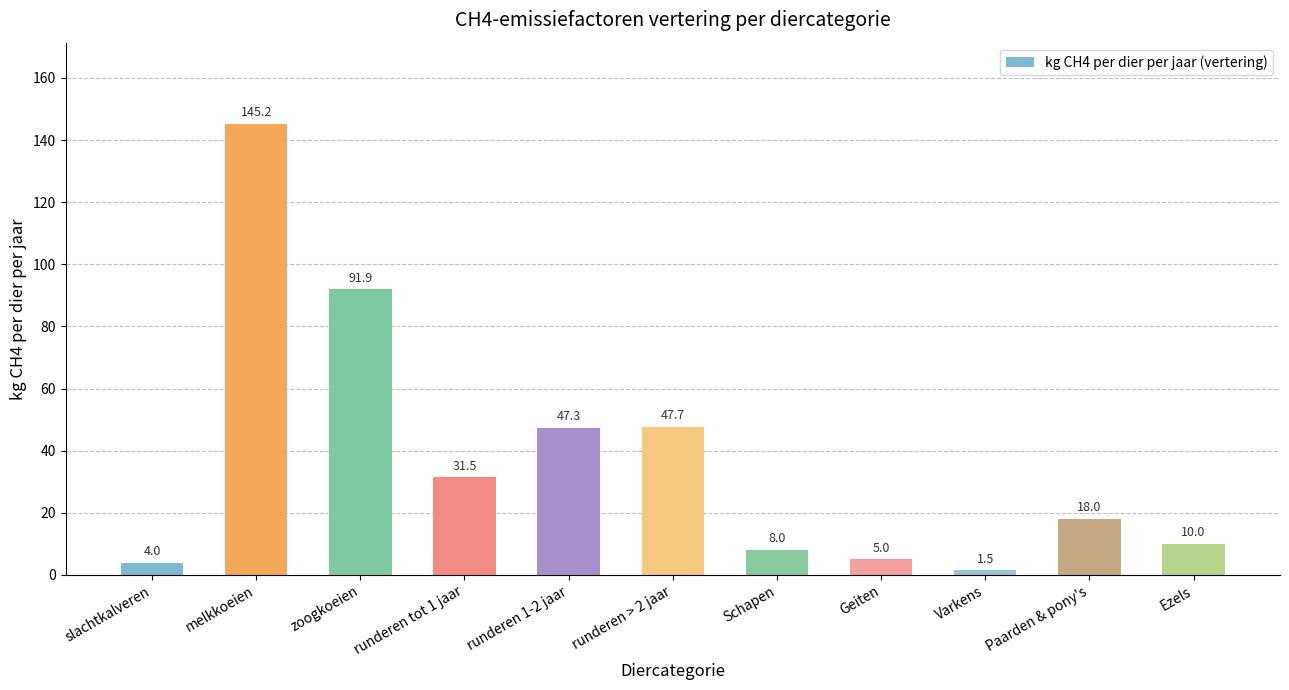

Rank the categories by value from highest to lowest.

melkkoeien, zoogkoeien, runderen > 2 jaar, runderen 1-2 jaar, runderen tot 1 jaar, Paarden & pony's, Ezels, Schapen, Geiten, slachtkalveren, Varkens